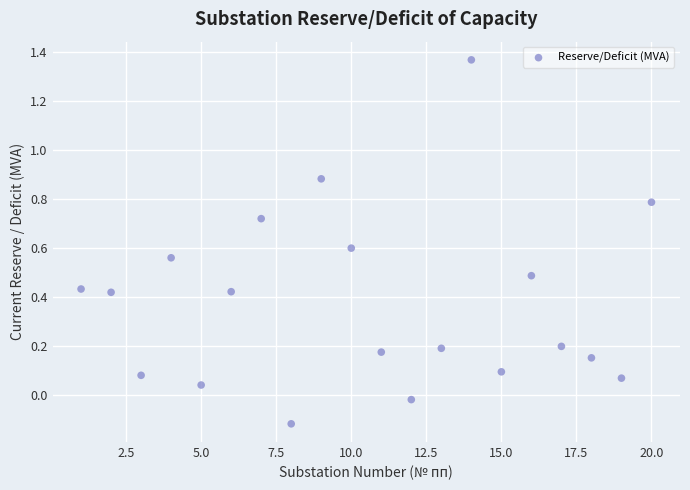

What is the range of X values (max minus min)?

19.0